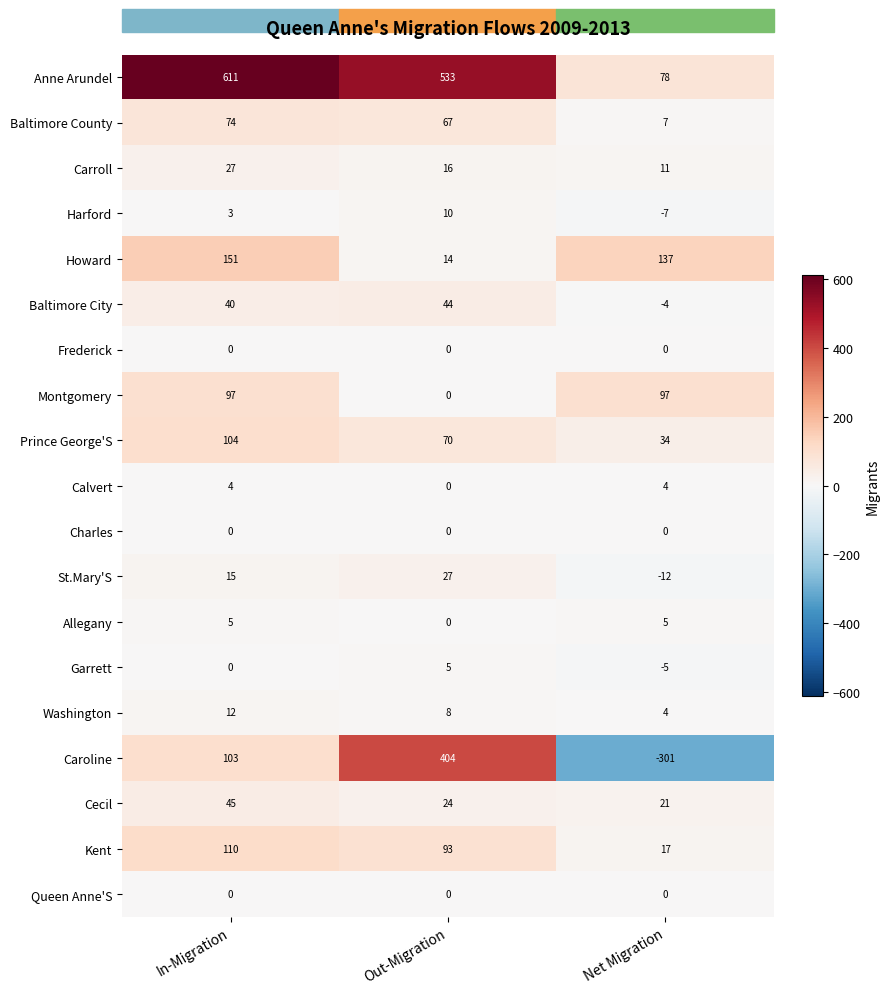

Count the Carroll values in the range 11 to 27.

3